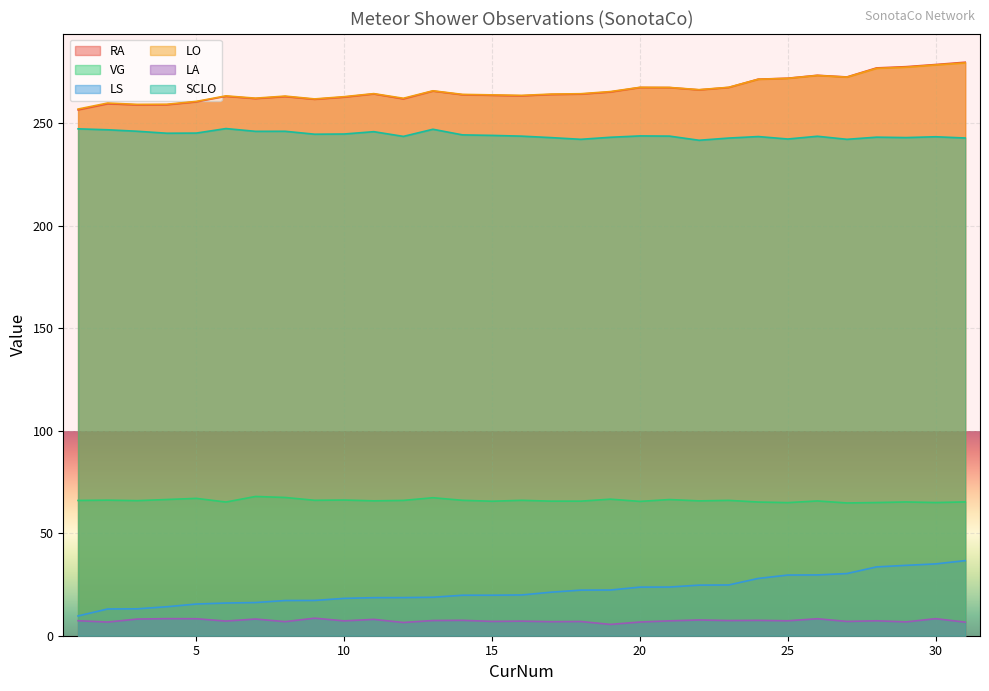

Does the chart display data point markers on the line(s)?

No